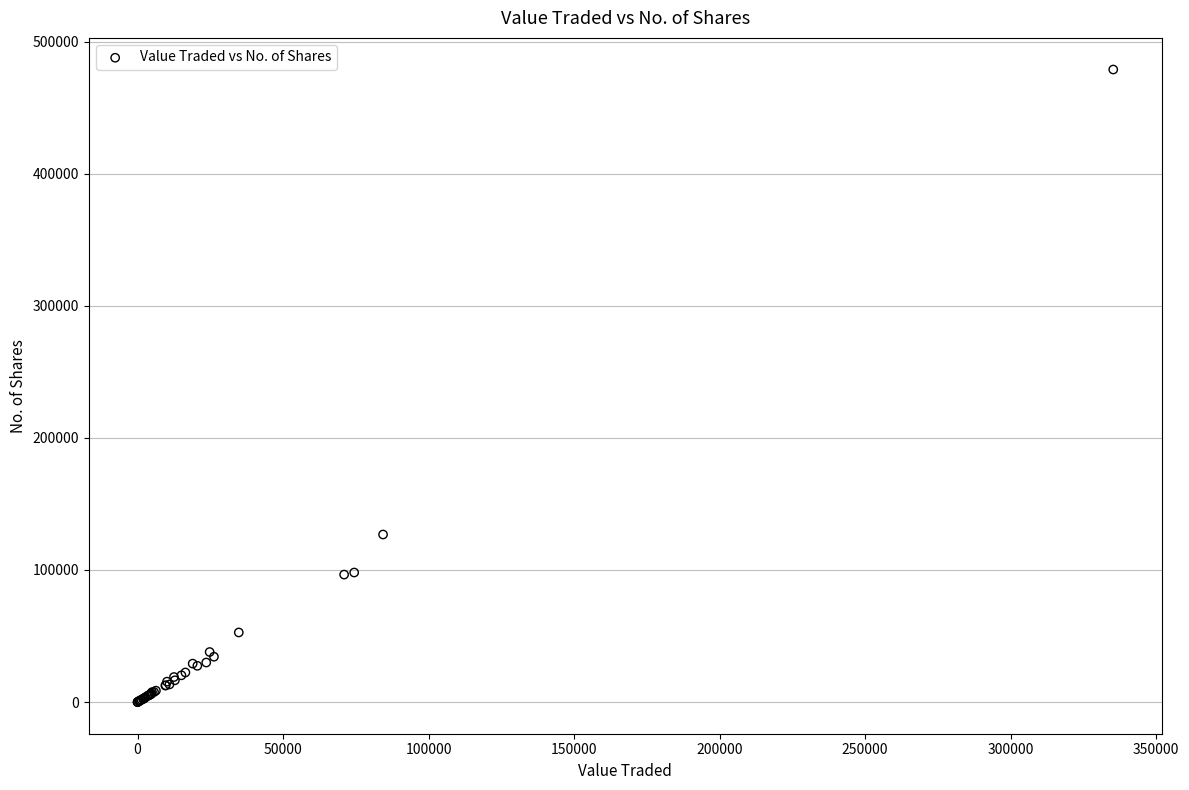

What Y value in the scatter plot is closest to 239427?

126866